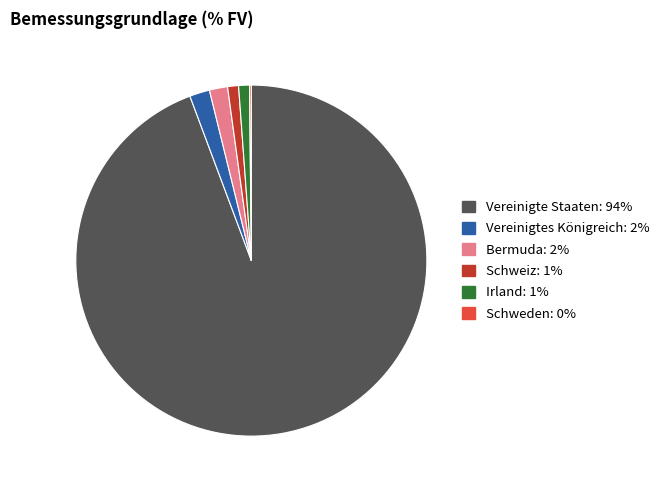

Which category has the biggest portion of the pie?

Vereinigte Staaten